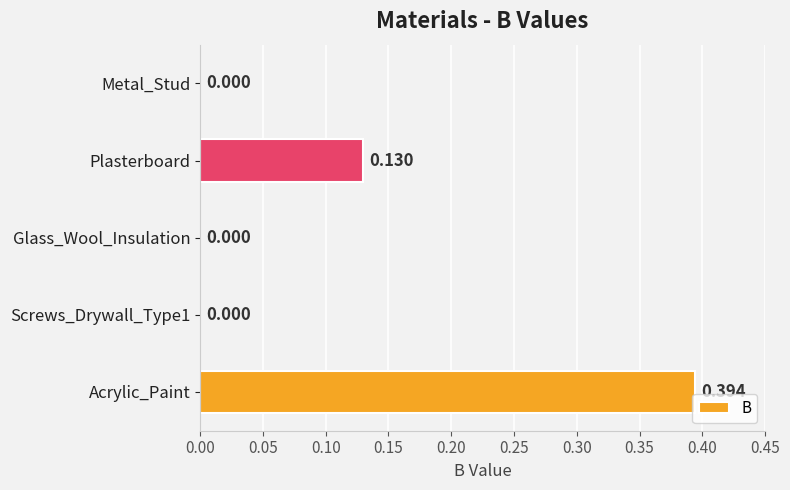

At which category does the chart reach its peak across all series?

Acrylic_Paint